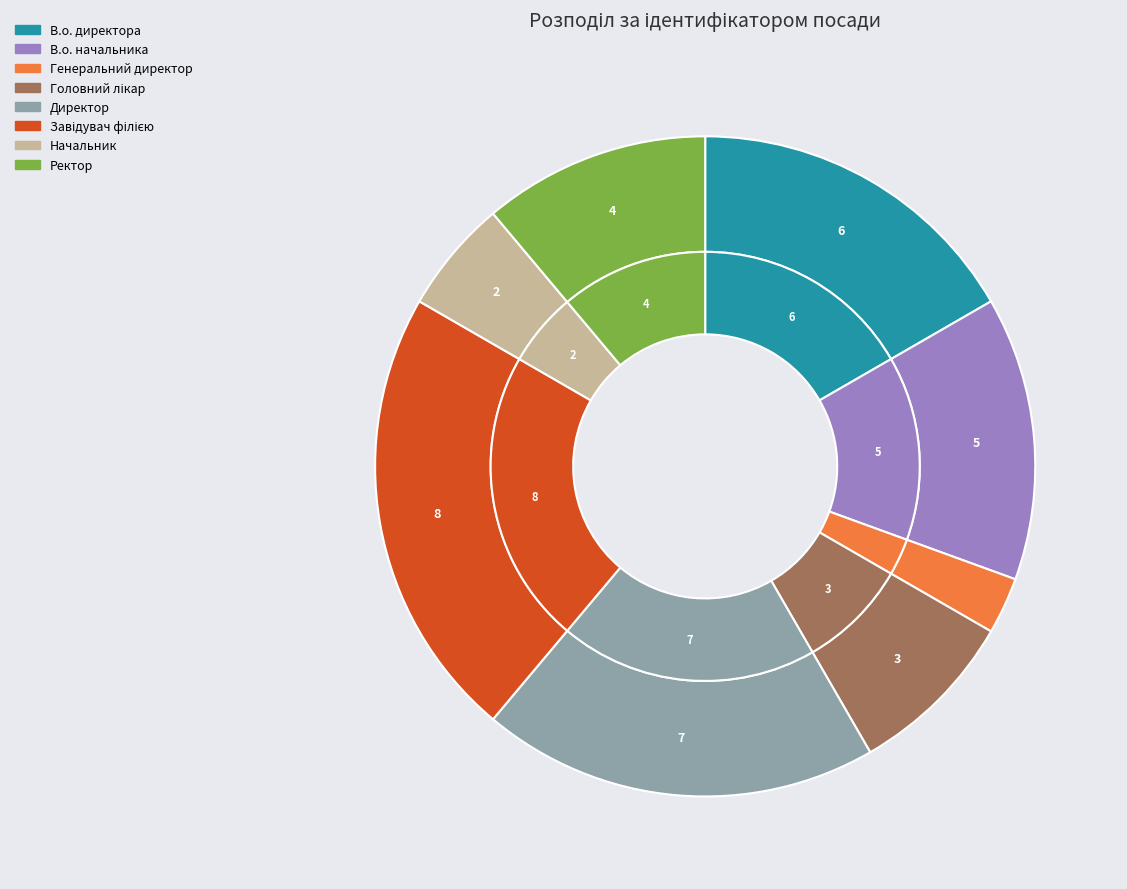

Is it true that Начальник is 1% of the pie?

False